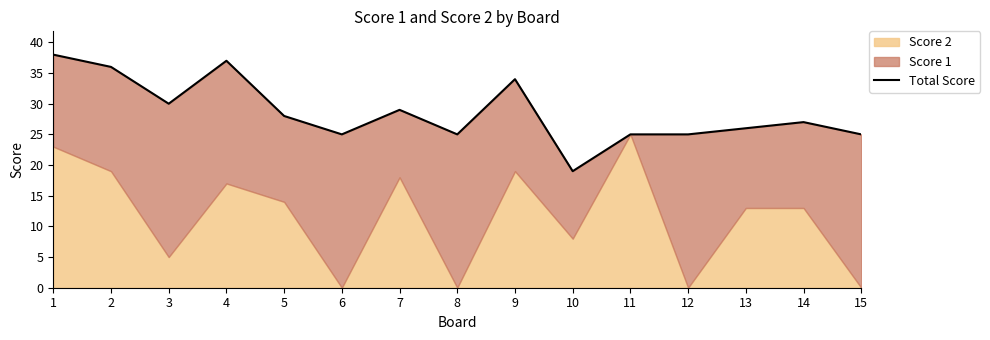

Rank the categories by value from lowest to highest.

10, 6, 8, 11, 12, 15, 13, 14, 5, 7, 3, 9, 2, 4, 1